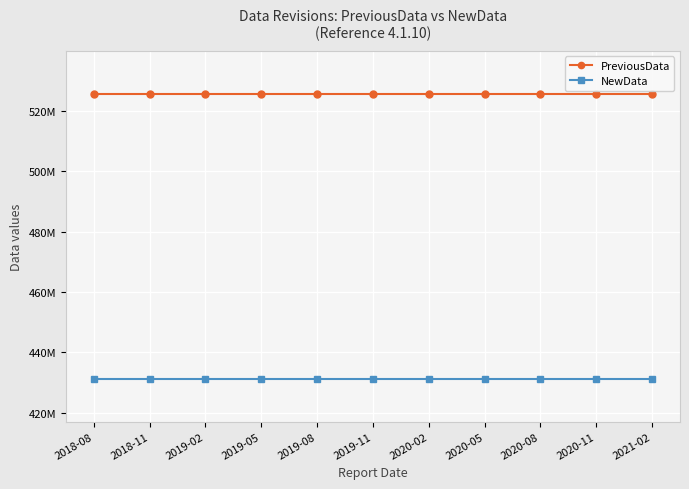

Rank the series by their maximum value, from highest to lowest.

PreviousData, NewData